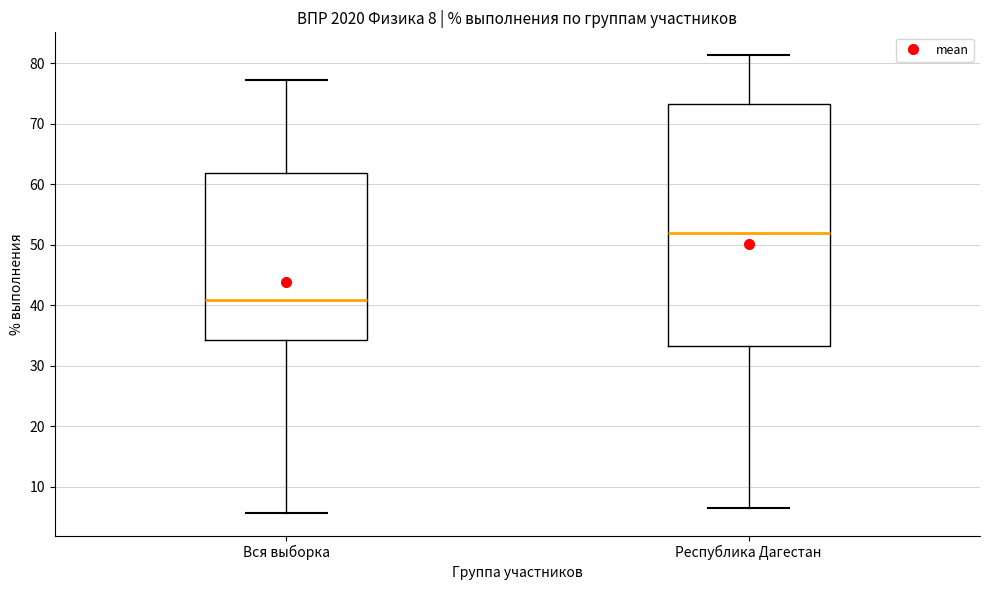

Which box's median line is the highest?

Республика Дагестан